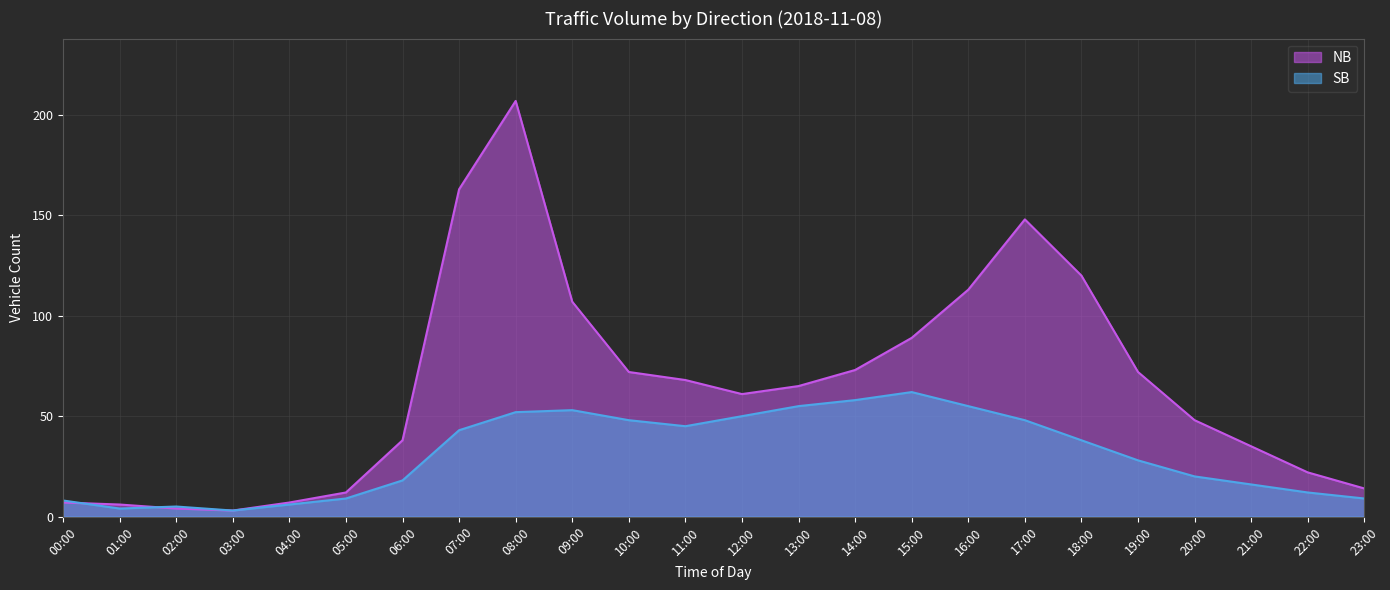

Reading right to left, what are all the values shown in this chart?

NB: 23:00=14	22:00=22	21:00=35	20:00=48	19:00=72	18:00=120	17:00=148	16:00=113	15:00=89	14:00=73	13:00=65	12:00=61	11:00=68	10:00=72	09:00=107	08:00=207	07:00=163	06:00=38	05:00=12	04:00=7	03:00=3	02:00=4	01:00=6	00:00=7
SB: 23:00=9	22:00=12	21:00=16	20:00=20	19:00=28	18:00=38	17:00=48	16:00=55	15:00=62	14:00=58	13:00=55	12:00=50	11:00=45	10:00=48	09:00=53	08:00=52	07:00=43	06:00=18	05:00=9	04:00=6	03:00=3	02:00=5	01:00=4	00:00=8